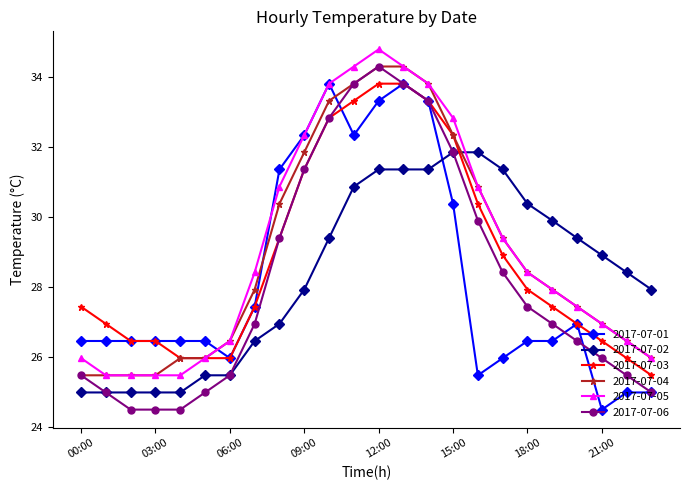

Which series has the largest range (max minus min)?

2017-07-06